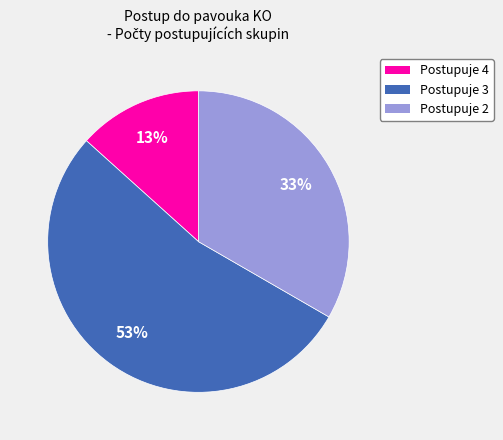

To the nearest percent, what percentage of the pie is Postupuje 2?

33%